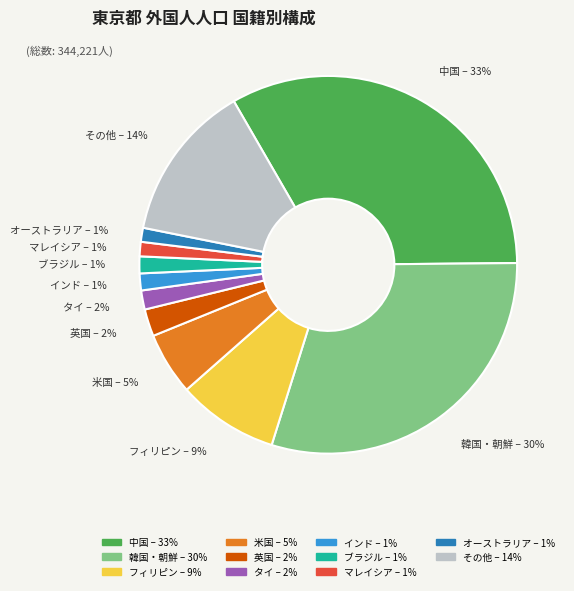

True or false: フィリピン accounts for 9% of the total.

True